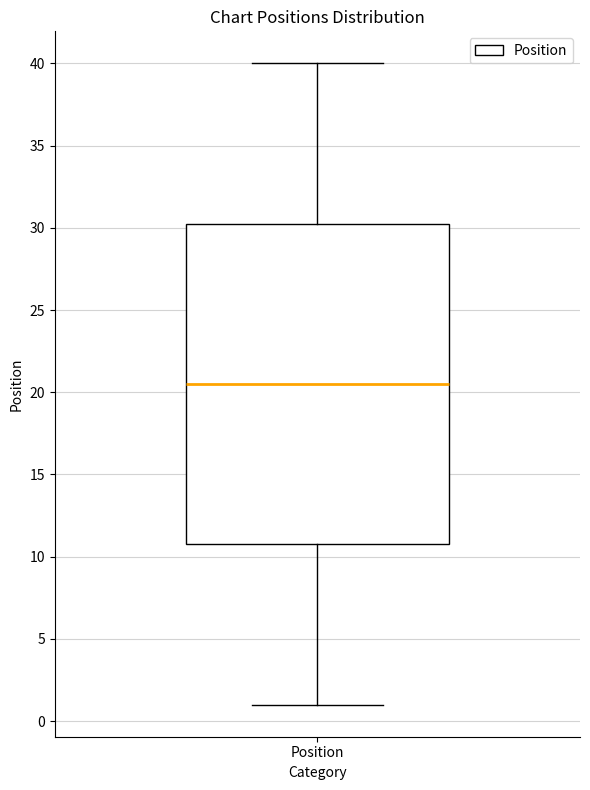

Transcribe this box plot: give where the median line is, the range the box spans, and where the two whiskers end, as read against the y-axis. The values are not printed on the chart, so give them approximately, as read against the axis.

median 20.5, box 11.0 to 30.5, whiskers 1.0 to 40.0